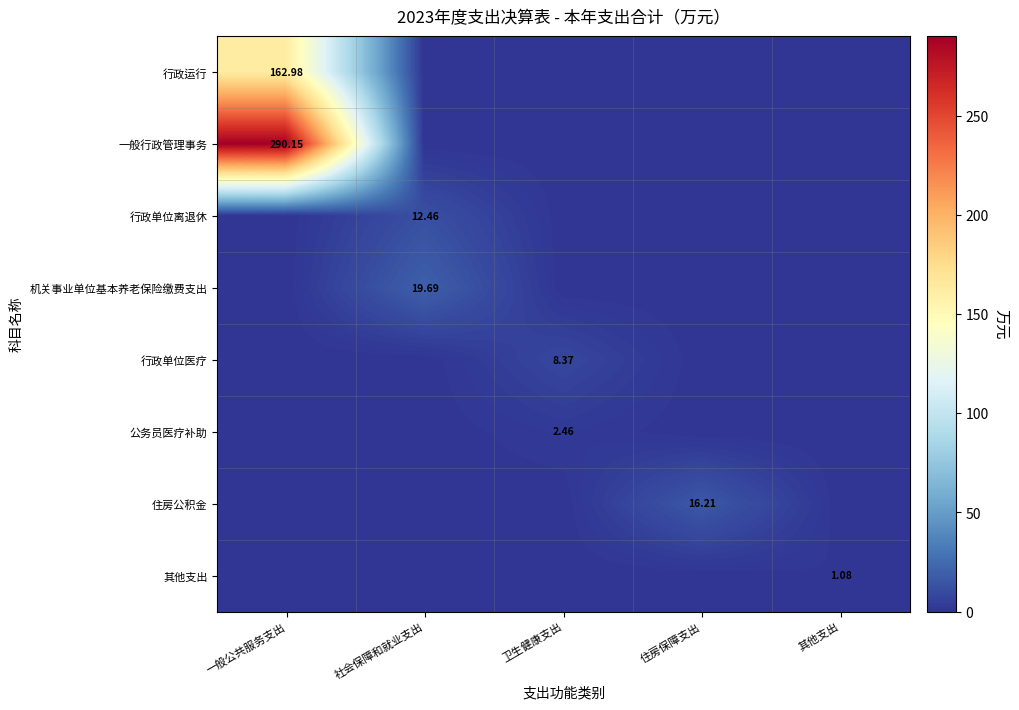

What is the sum of all 行政运行 values?

163.0